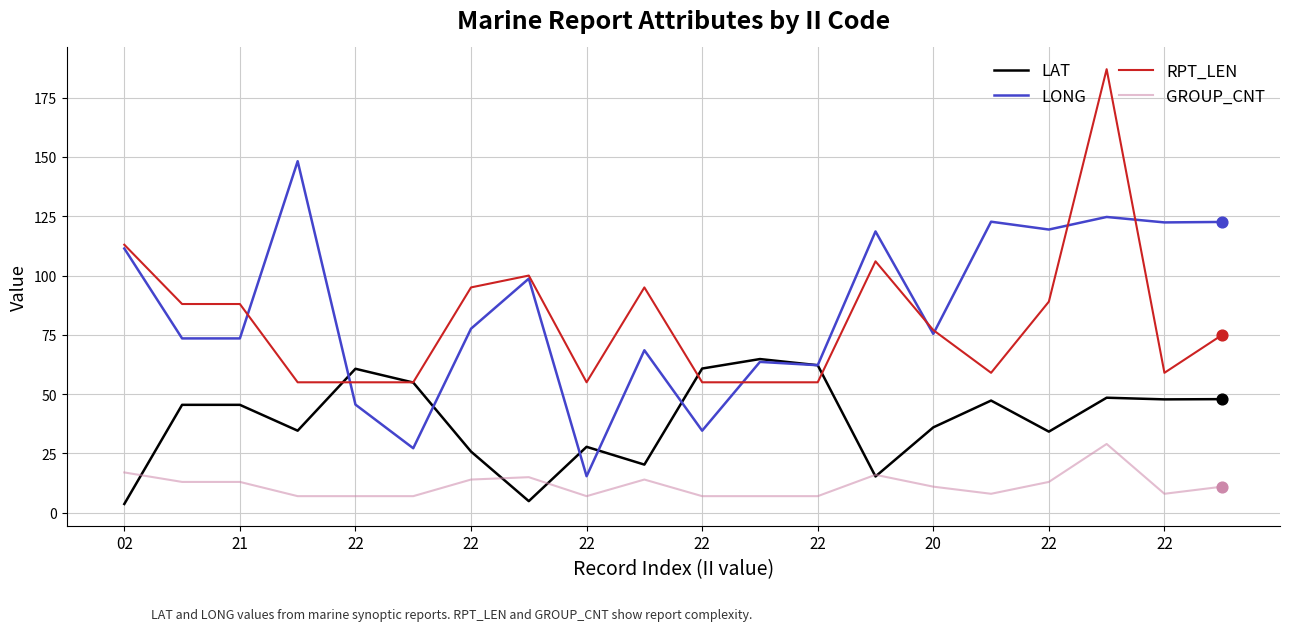

What are all the series names shown in the legend?

LAT, LONG, RPT_LEN, GROUP_CNT